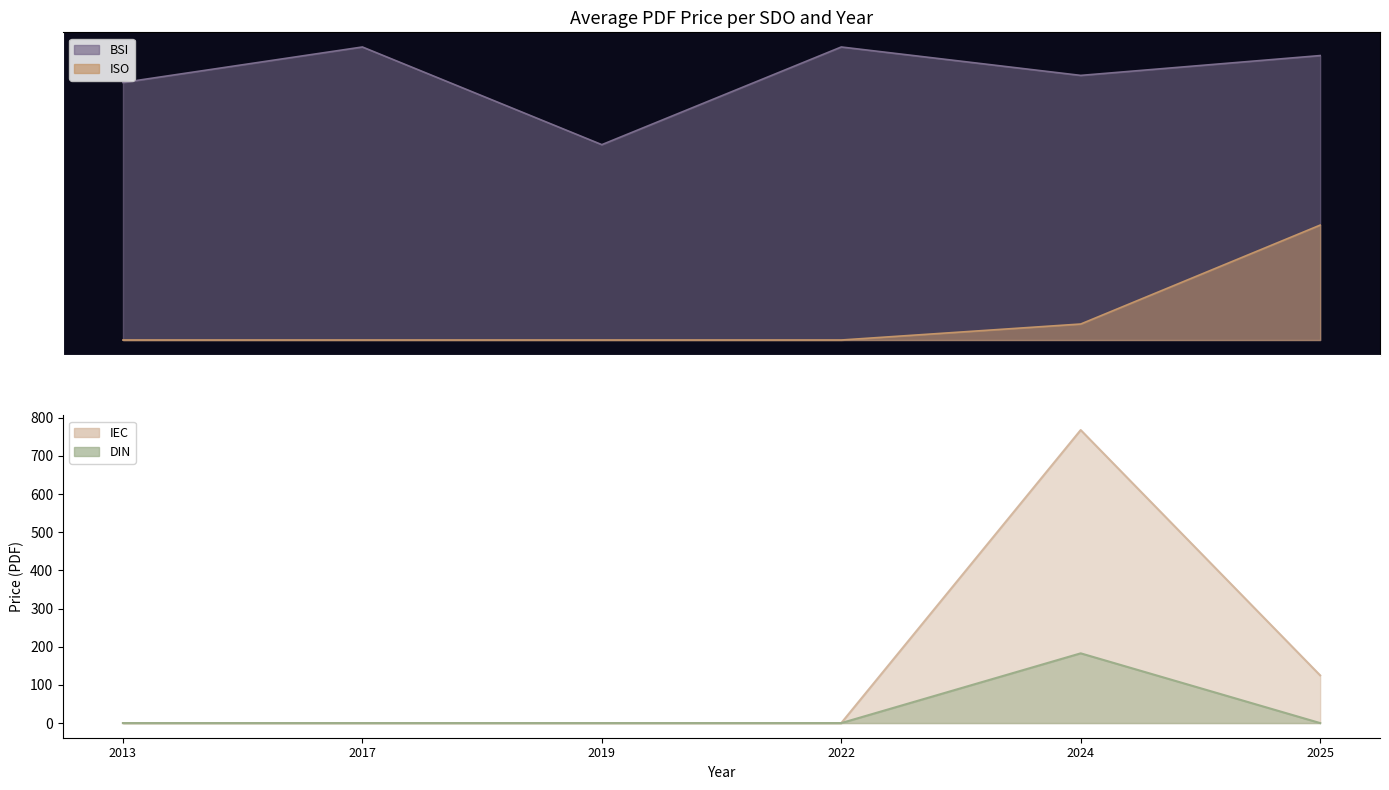

The value of IEC line at 2017 is -358.0. True or false?

False